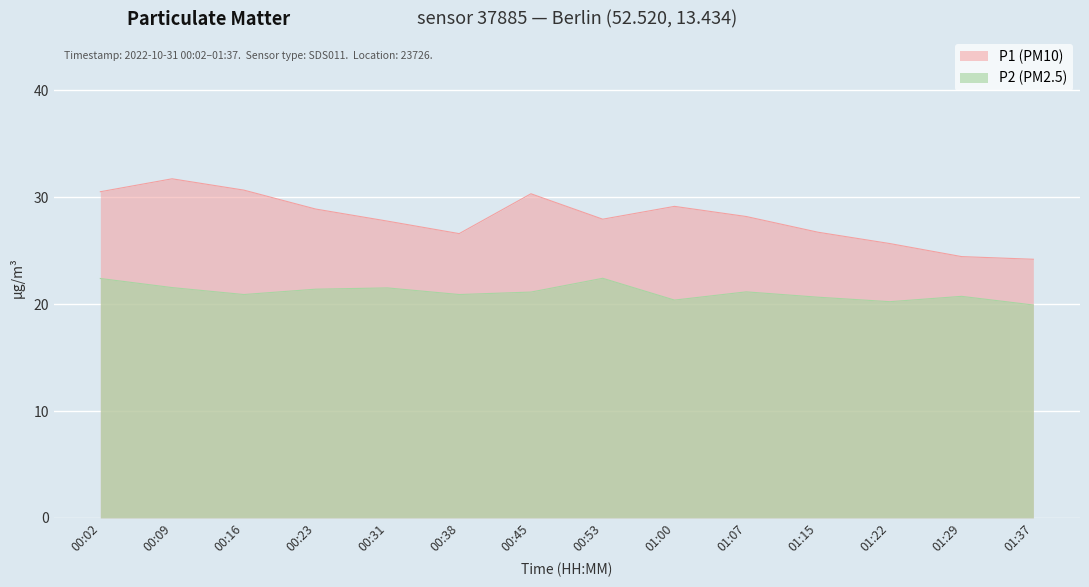

What position from the right is 01:29?

2